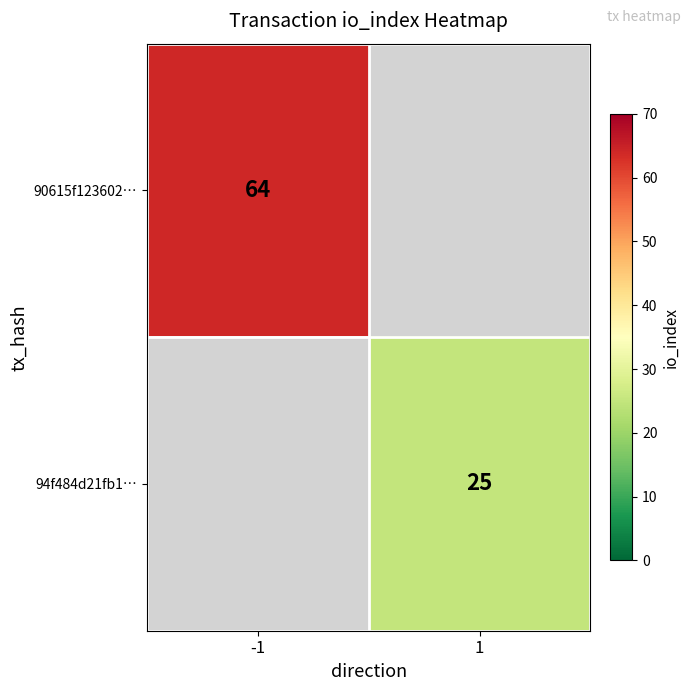

True or false: 90615f123602… has a value of 92.0 at -1.

False